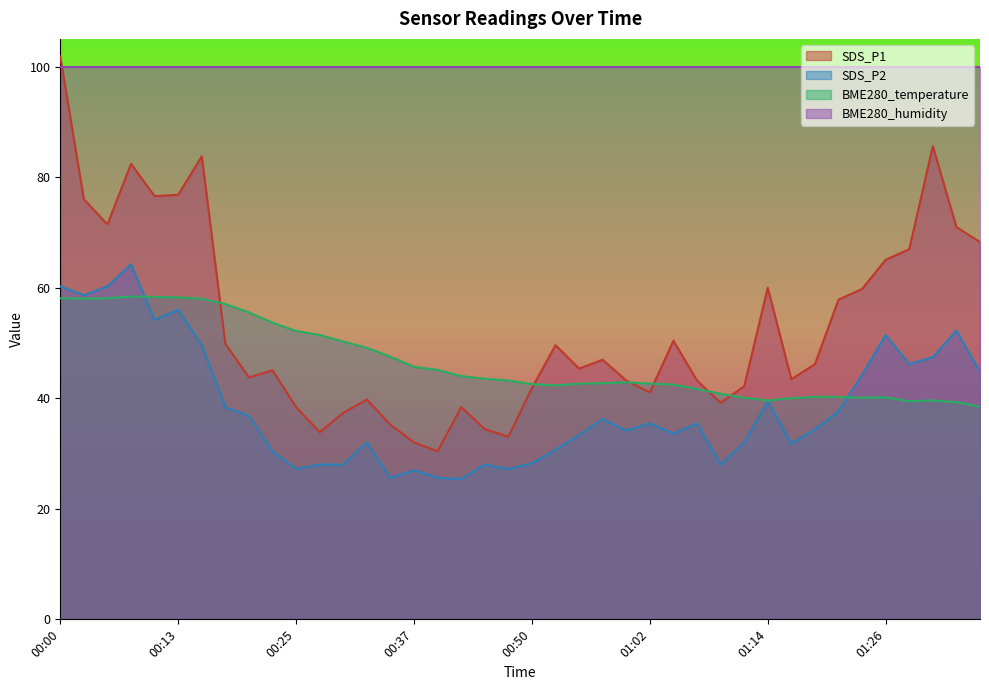

Where is the first local maximum for SDS_P1?

00:08